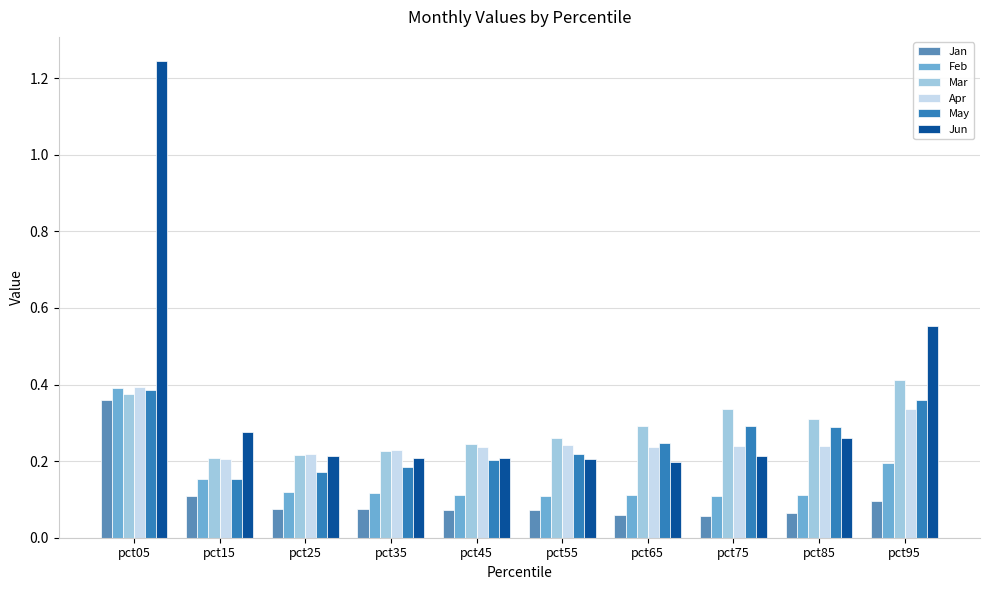

Which series has the largest total across all categories?

Jun